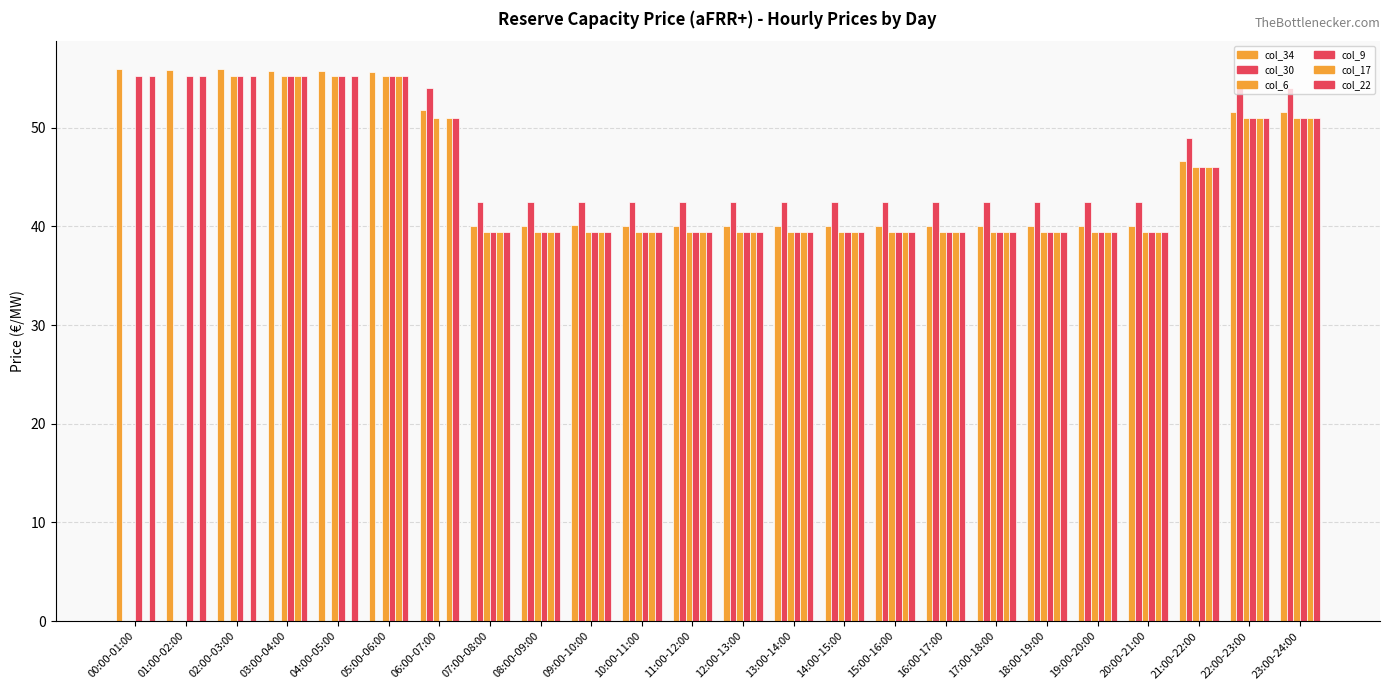

Reading right to left, list all the values displayed in this chart.

col_34: 23:00-24:00=51.6	22:00-23:00=51.6	21:00-22:00=46.6	20:00-21:00=40.1	19:00-20:00=40.1	18:00-19:00=40.1	17:00-18:00=40.1	16:00-17:00=40.1	15:00-16:00=40.1	14:00-15:00=40.1	13:00-14:00=40.1	12:00-13:00=40.1	11:00-12:00=40.1	10:00-11:00=40.0	09:00-10:00=40.1	08:00-09:00=40.1	07:00-08:00=40.1	06:00-07:00=51.8	05:00-06:00=55.6	04:00-05:00=55.7	03:00-04:00=55.7	02:00-03:00=56.0	01:00-02:00=55.8	00:00-01:00=55.9
col_30: 23:00-24:00=54.0	22:00-23:00=54.0	21:00-22:00=49.0	20:00-21:00=42.5	19:00-20:00=42.5	18:00-19:00=42.5	17:00-18:00=42.5	16:00-17:00=42.5	15:00-16:00=42.5	14:00-15:00=42.5	13:00-14:00=42.5	12:00-13:00=42.5	11:00-12:00=42.5	10:00-11:00=42.5	09:00-10:00=42.5	08:00-09:00=42.5	07:00-08:00=42.5	06:00-07:00=54.0	05:00-06:00=0.0	04:00-05:00=0.0	03:00-04:00=0.0	02:00-03:00=0.0	01:00-02:00=0.0	00:00-01:00=0.0
col_6: 23:00-24:00=51.0	22:00-23:00=51.0	21:00-22:00=46.0	20:00-21:00=39.5	19:00-20:00=39.5	18:00-19:00=39.5	17:00-18:00=39.5	16:00-17:00=39.5	15:00-16:00=39.5	14:00-15:00=39.5	13:00-14:00=39.5	12:00-13:00=39.5	11:00-12:00=39.5	10:00-11:00=39.5	09:00-10:00=39.5	08:00-09:00=39.5	07:00-08:00=39.5	06:00-07:00=51.0	05:00-06:00=55.3	04:00-05:00=55.3	03:00-04:00=55.3	02:00-03:00=55.3	01:00-02:00=0.0	00:00-01:00=0.0
col_9: 23:00-24:00=51.0	22:00-23:00=51.0	21:00-22:00=46.0	20:00-21:00=39.5	19:00-20:00=39.5	18:00-19:00=39.5	17:00-18:00=39.5	16:00-17:00=39.5	15:00-16:00=39.5	14:00-15:00=39.5	13:00-14:00=39.5	12:00-13:00=39.5	11:00-12:00=39.5	10:00-11:00=39.5	09:00-10:00=39.5	08:00-09:00=39.5	07:00-08:00=39.5	06:00-07:00=0.0	05:00-06:00=55.3	04:00-05:00=55.3	03:00-04:00=55.3	02:00-03:00=55.3	01:00-02:00=55.3	00:00-01:00=55.3
col_17: 23:00-24:00=51.0	22:00-23:00=51.0	21:00-22:00=46.0	20:00-21:00=39.5	19:00-20:00=39.5	18:00-19:00=39.5	17:00-18:00=39.5	16:00-17:00=39.5	15:00-16:00=39.5	14:00-15:00=39.5	13:00-14:00=39.5	12:00-13:00=39.5	11:00-12:00=39.5	10:00-11:00=39.5	09:00-10:00=39.5	08:00-09:00=39.5	07:00-08:00=39.5	06:00-07:00=51.0	05:00-06:00=55.3	04:00-05:00=0.0	03:00-04:00=55.3	02:00-03:00=0.0	01:00-02:00=0.0	00:00-01:00=0.0
col_22: 23:00-24:00=51.0	22:00-23:00=51.0	21:00-22:00=46.0	20:00-21:00=39.5	19:00-20:00=39.5	18:00-19:00=39.5	17:00-18:00=39.5	16:00-17:00=39.5	15:00-16:00=39.5	14:00-15:00=39.5	13:00-14:00=39.5	12:00-13:00=39.5	11:00-12:00=39.5	10:00-11:00=39.5	09:00-10:00=39.5	08:00-09:00=39.5	07:00-08:00=39.5	06:00-07:00=51.0	05:00-06:00=55.3	04:00-05:00=55.3	03:00-04:00=55.3	02:00-03:00=55.3	01:00-02:00=55.3	00:00-01:00=55.3